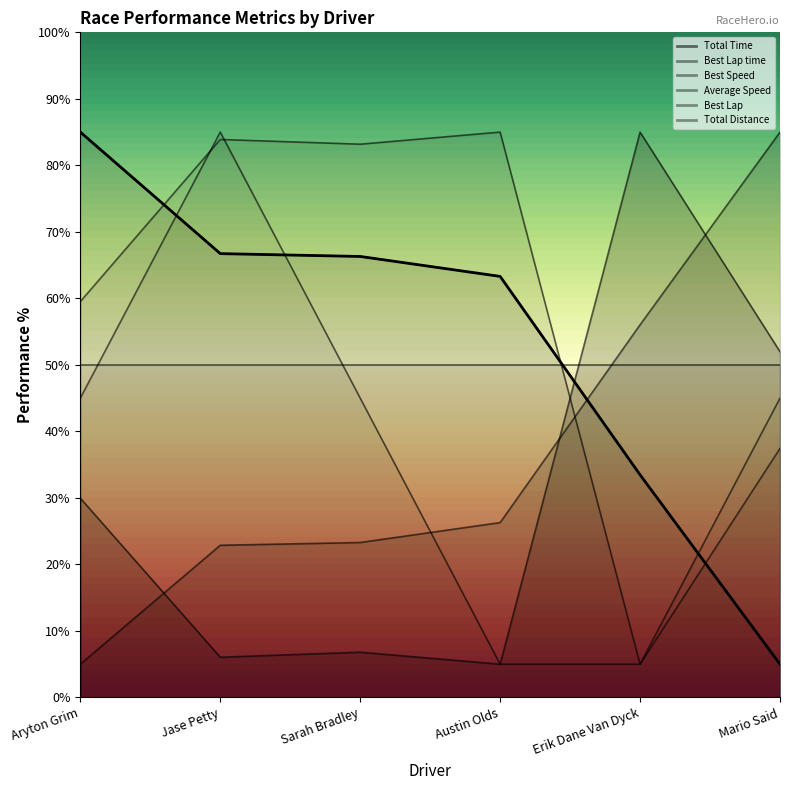

What is the difference between the maximum and second lowest values in the Average Speed series?

47.6